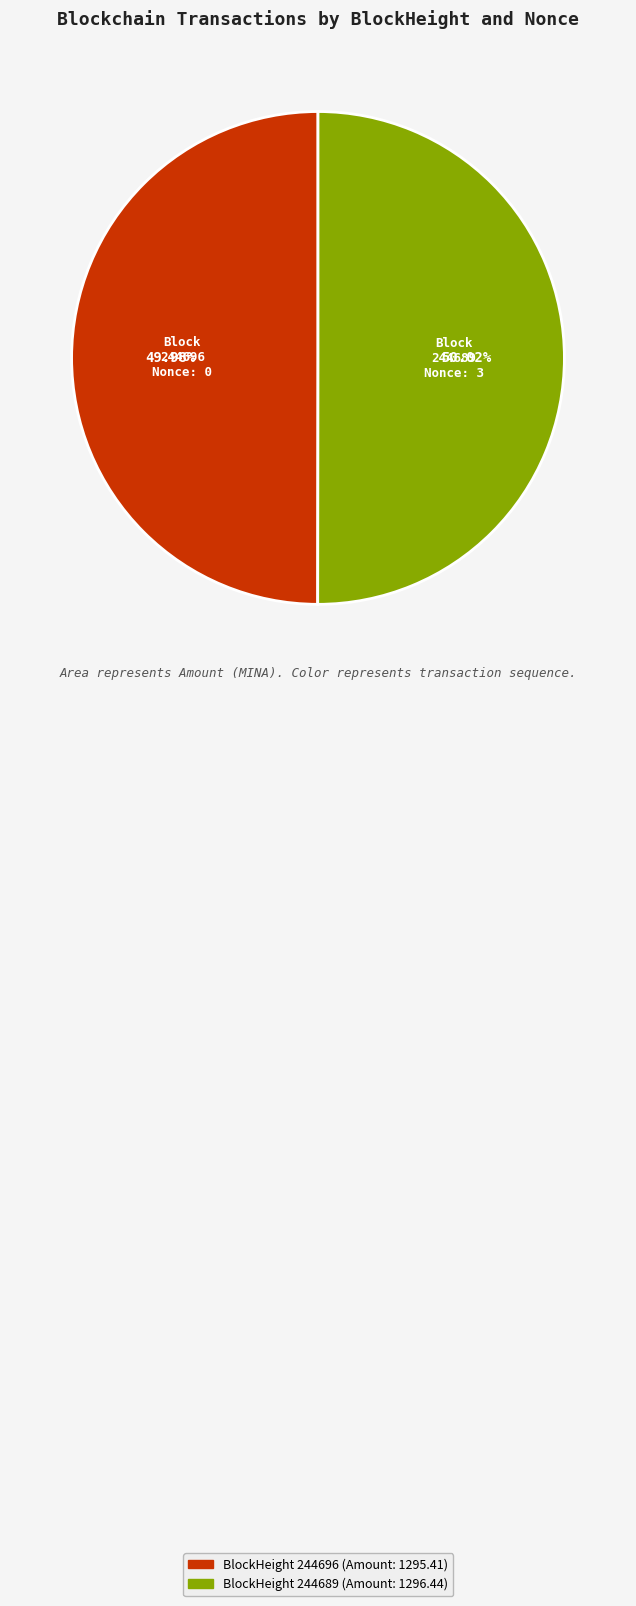

Is there a majority slice in this chart?

Yes